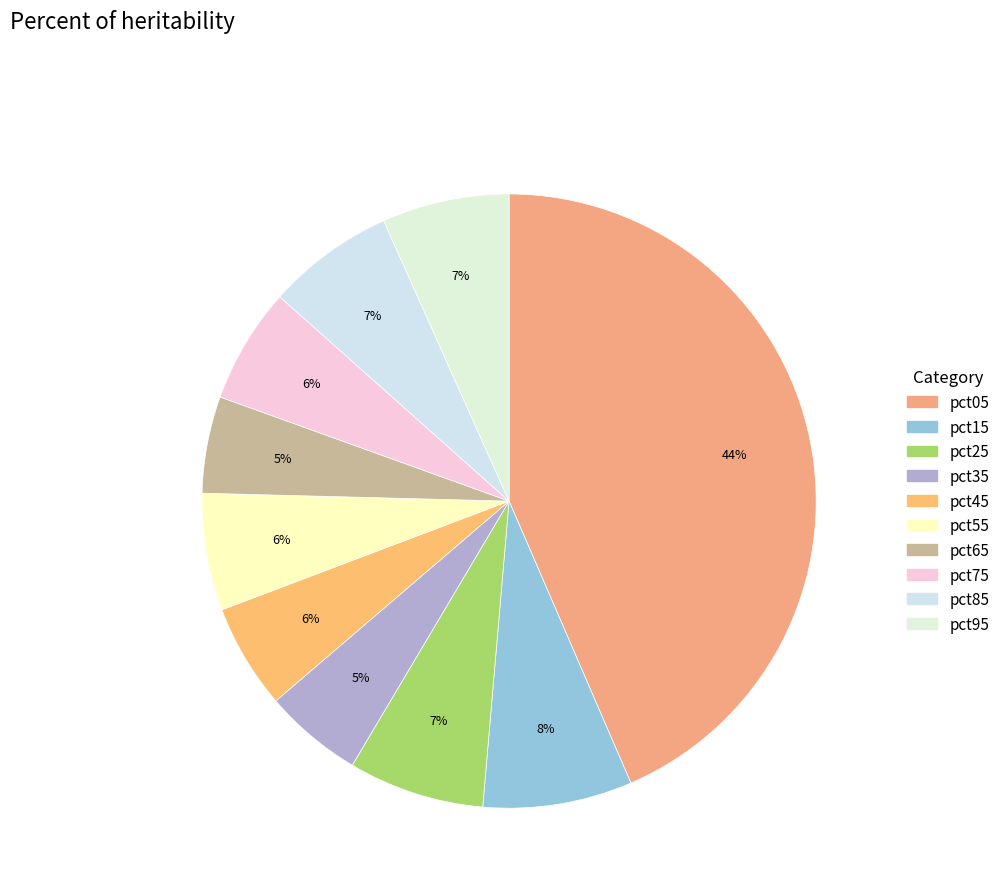

What percentage is NOT represented by pct55?

93.8%